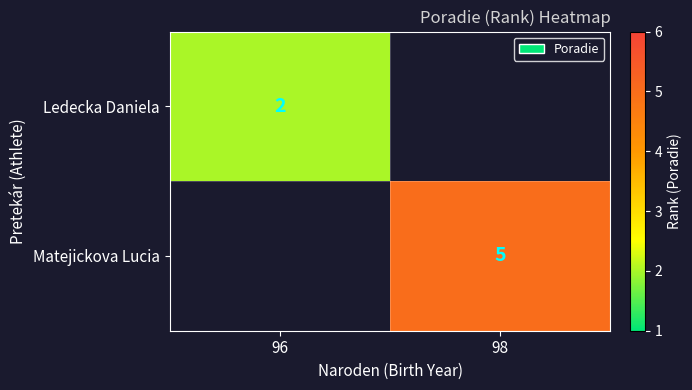

The Matejickova Lucia series shows 5 at 98. True or false?

True